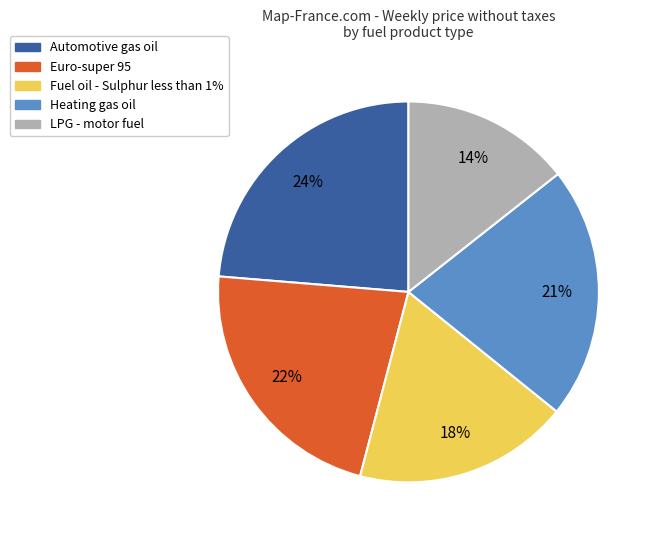

True or false: LPG - motor fuel accounts for 29% of the total.

False